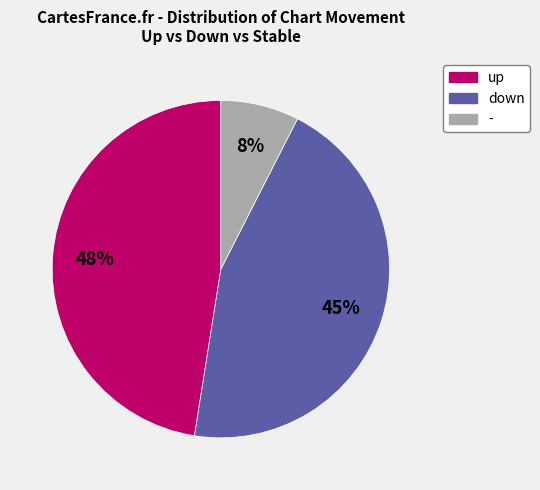

Does down account for over 50% of the chart?

No